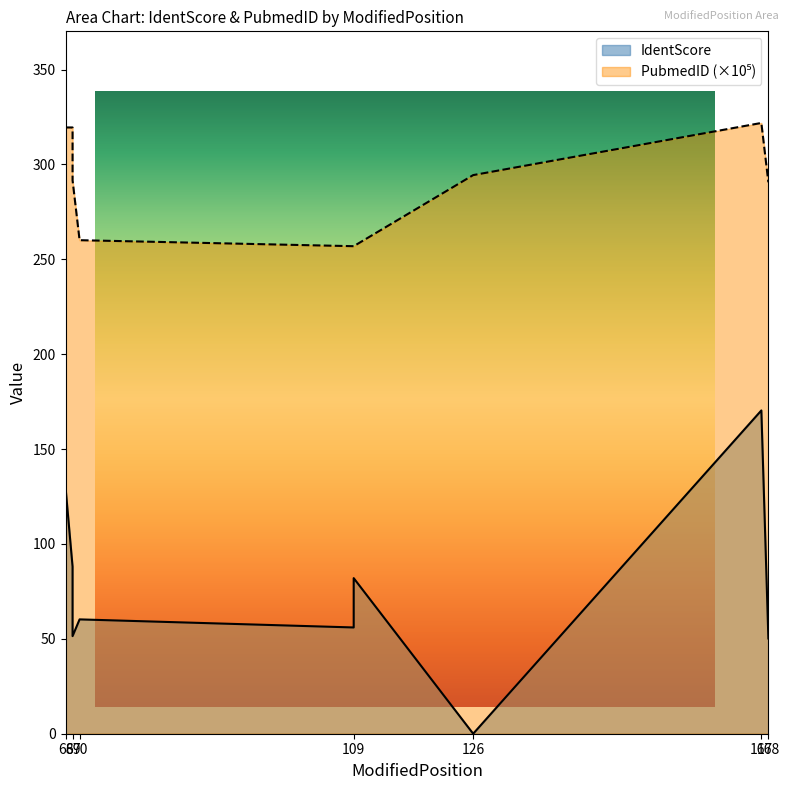

Reading left to right, list all the values displayed in this chart.

IdentScore: 68=175.6	68=163.5	68=129.8	69=88.1	69=51.4	70=60.3	109=56.0	109=82.0	126=0.0	167=170.4	168=50.2
PubmedID: 68=319.5	68=319.5	68=319.5	69=319.5	69=291.7	70=260.1	109=256.9	109=256.9	126=294.4	167=321.9	168=290.6